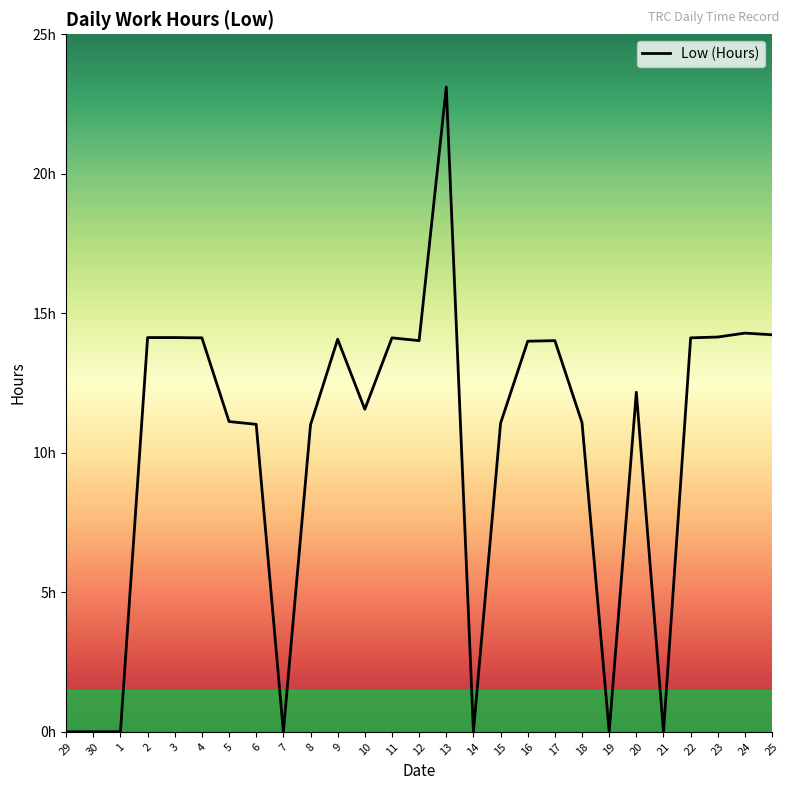

At which category does the data reach its first local peak?

9